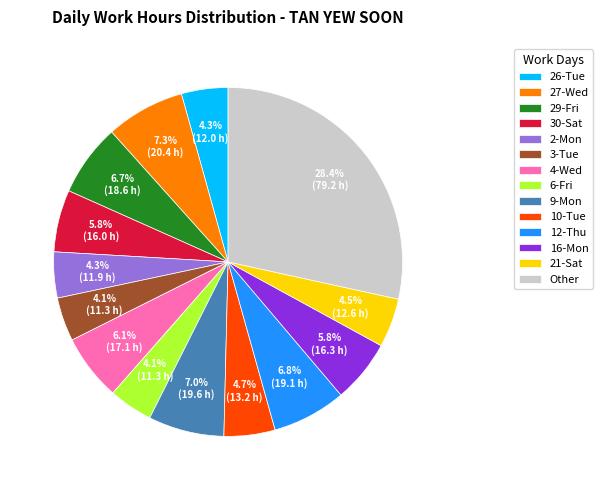

To the nearest percent, what percentage of the pie is 26-Tue?

4%